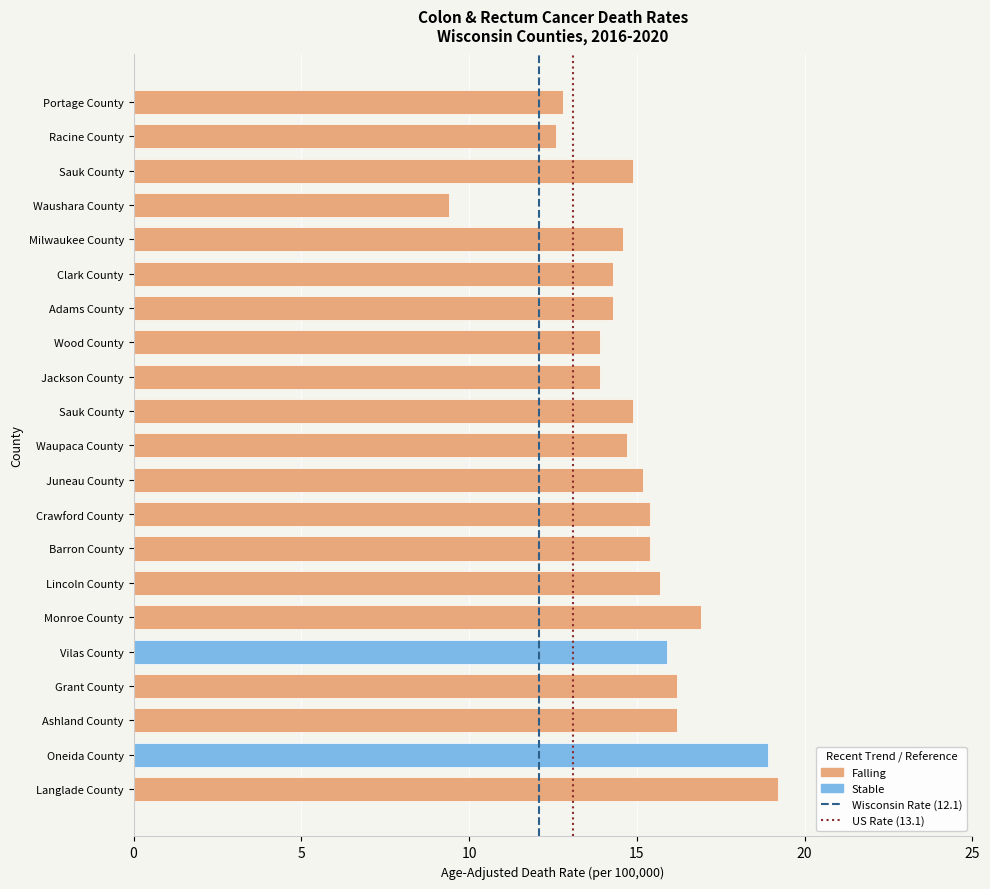

How many bars are there in total?

21